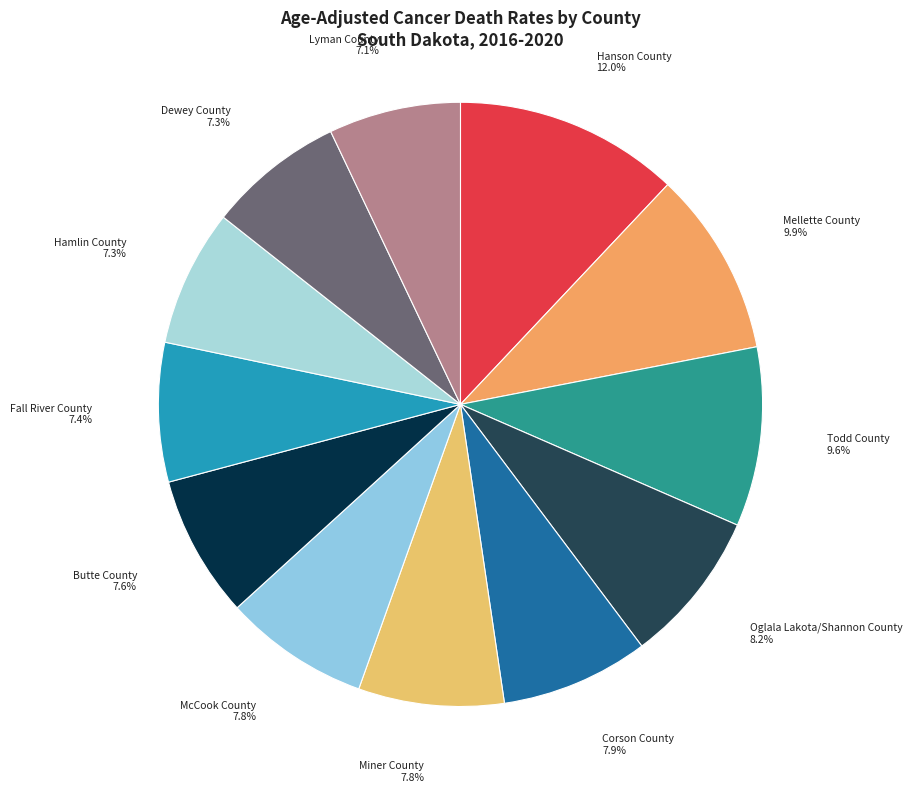

How many slices are in this pie chart?

12